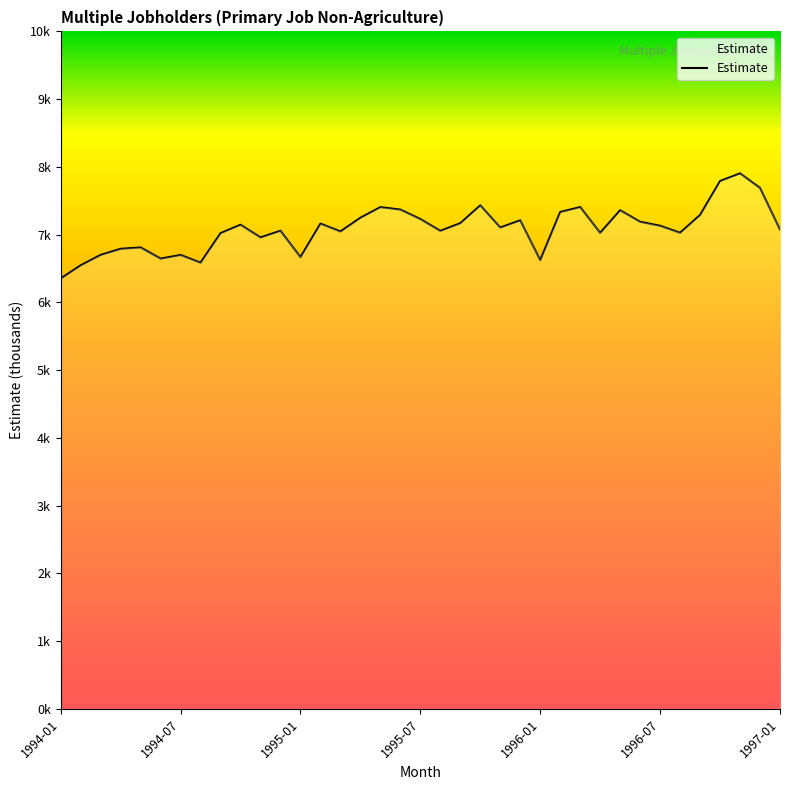

Does the chart have visible grid lines?

No